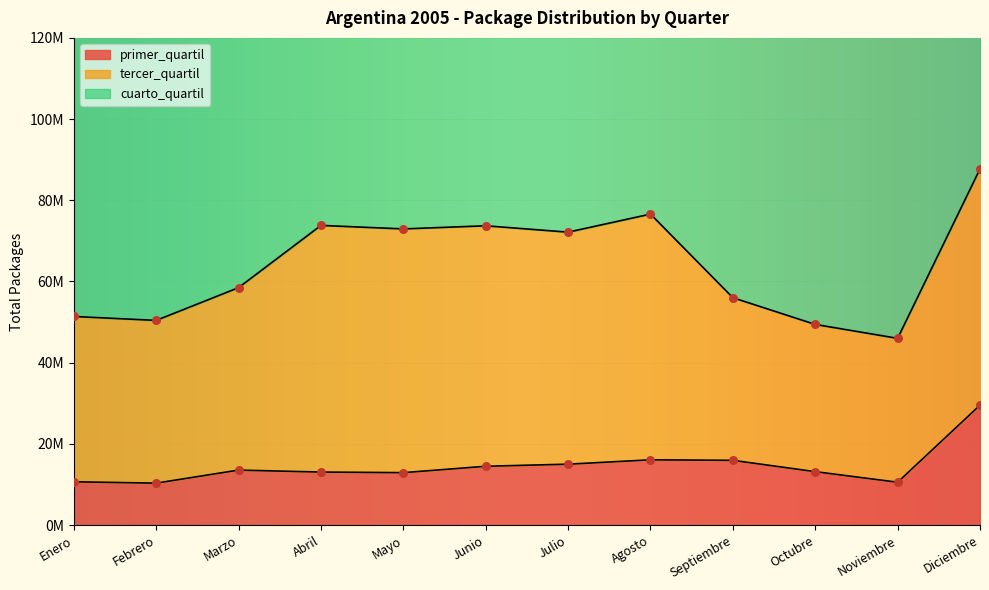

Which series contains the highest Y value?

cuarto_quartil